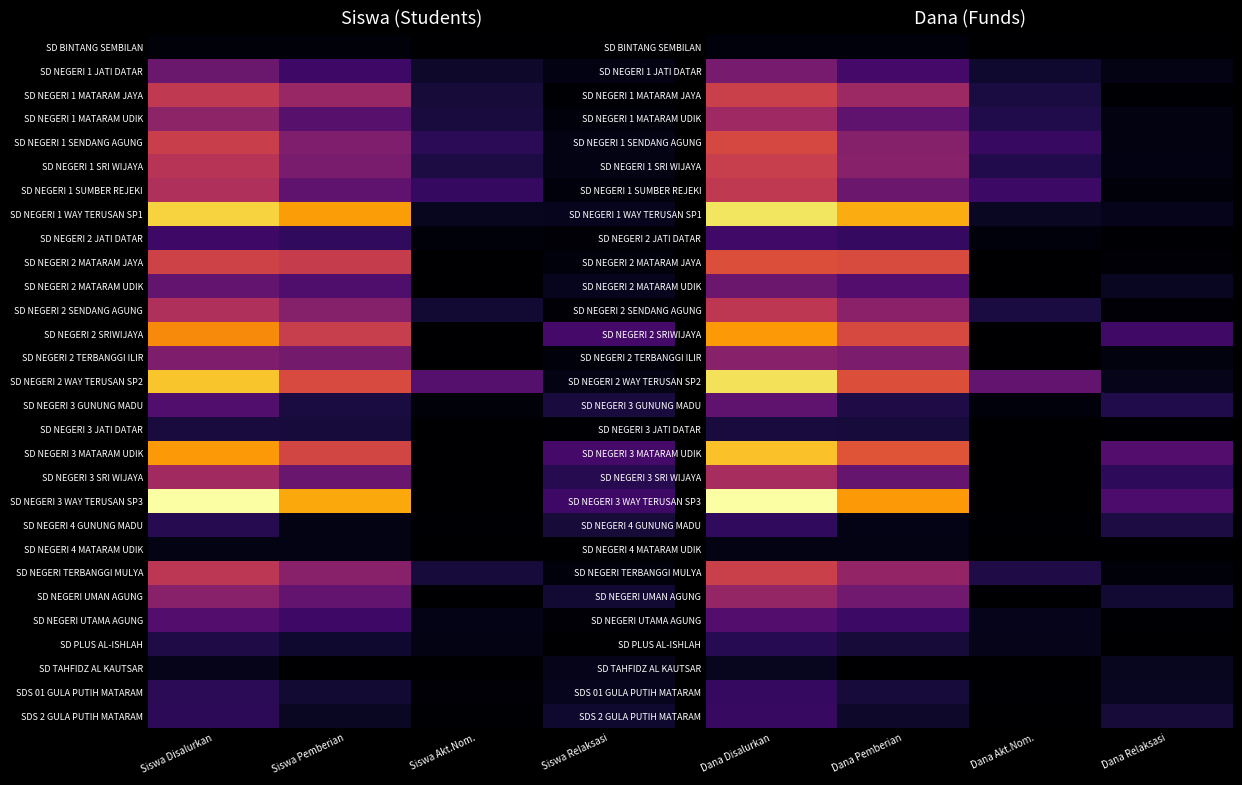

Which label corresponds to the largest value in the chart?

Dana Disalurkan